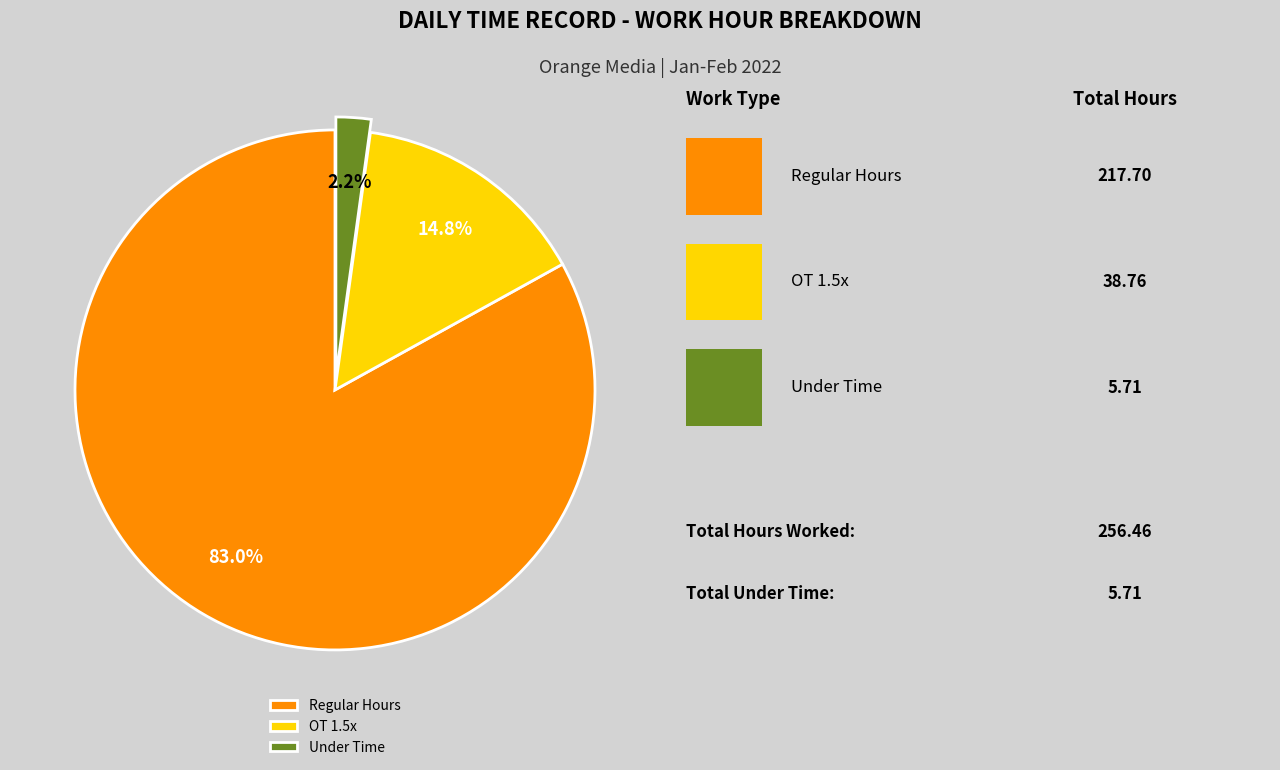

What portion of the pie excludes OT 1.5x?

85.2%